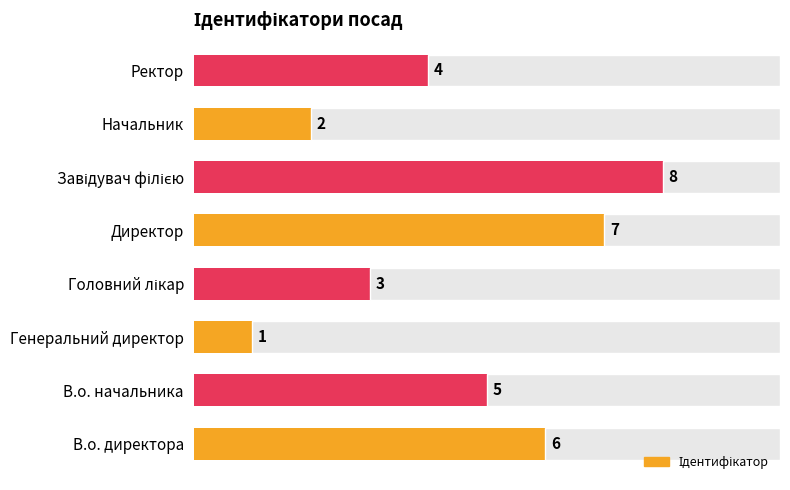

What is the smallest value displayed?

1